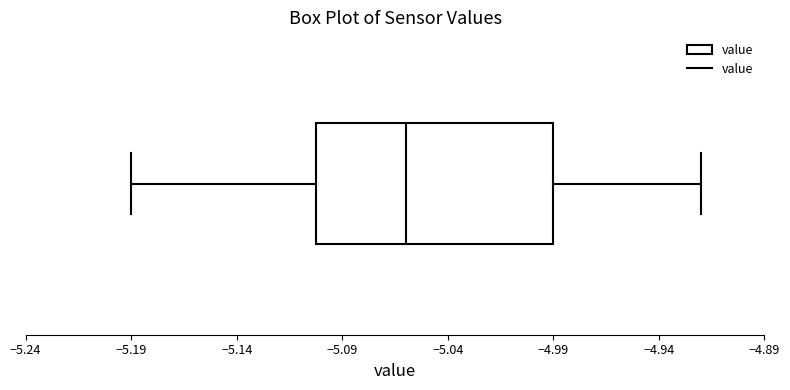

Read this box plot against the x-axis: the position of the median line, the range covered by the box, and the ends of both whiskers. The values are not printed on the chart, so give them approximately, as read against the axis.

median -5.06, box -5.10 to -4.99, whiskers -5.19 to -4.92